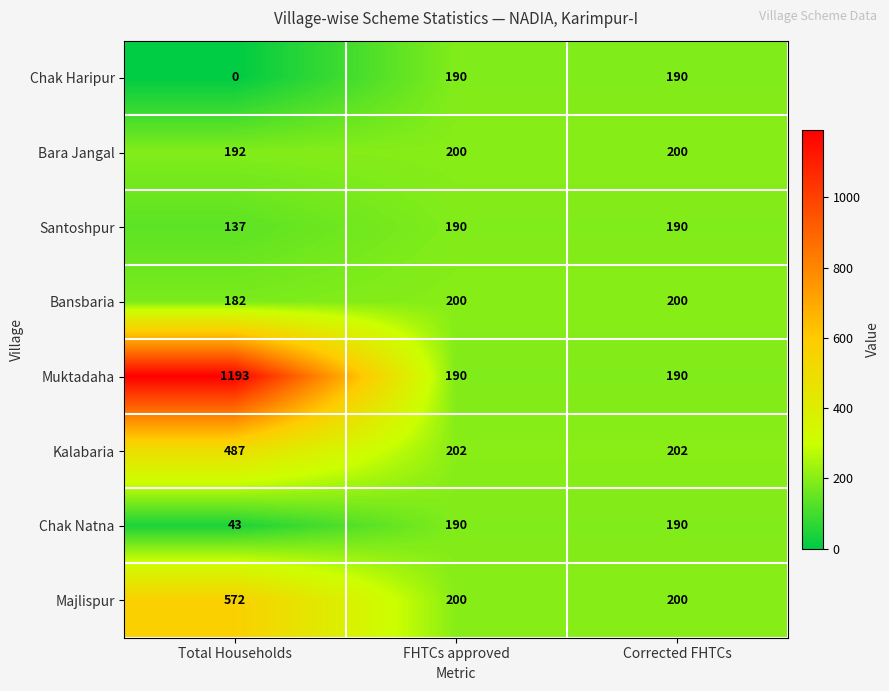

At which category is the sum across all series the highest?

Total Households